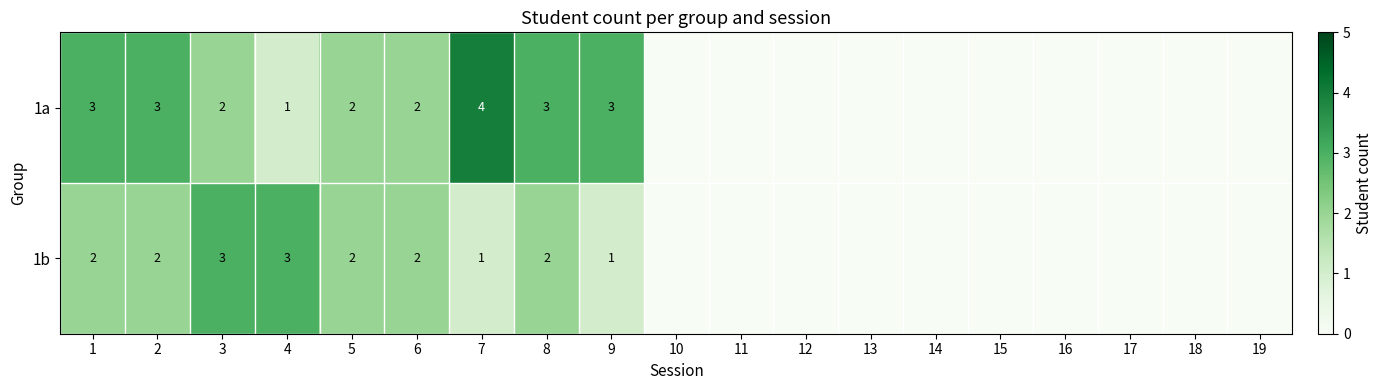

At 8, list the series in order from smallest to largest.

1b, 1a